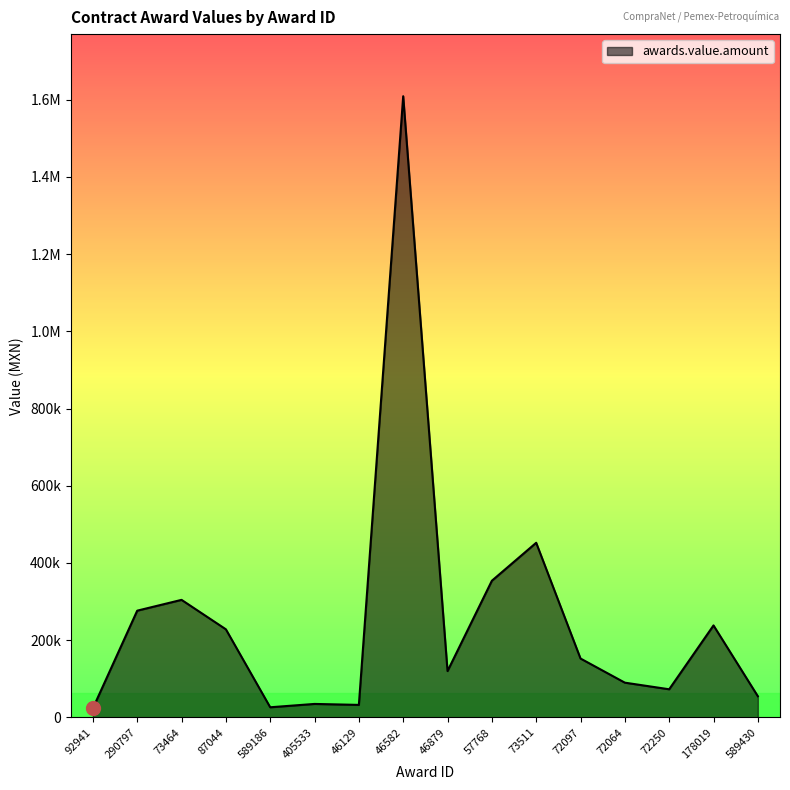

Is this an area chart (filled region under the line)?

Yes